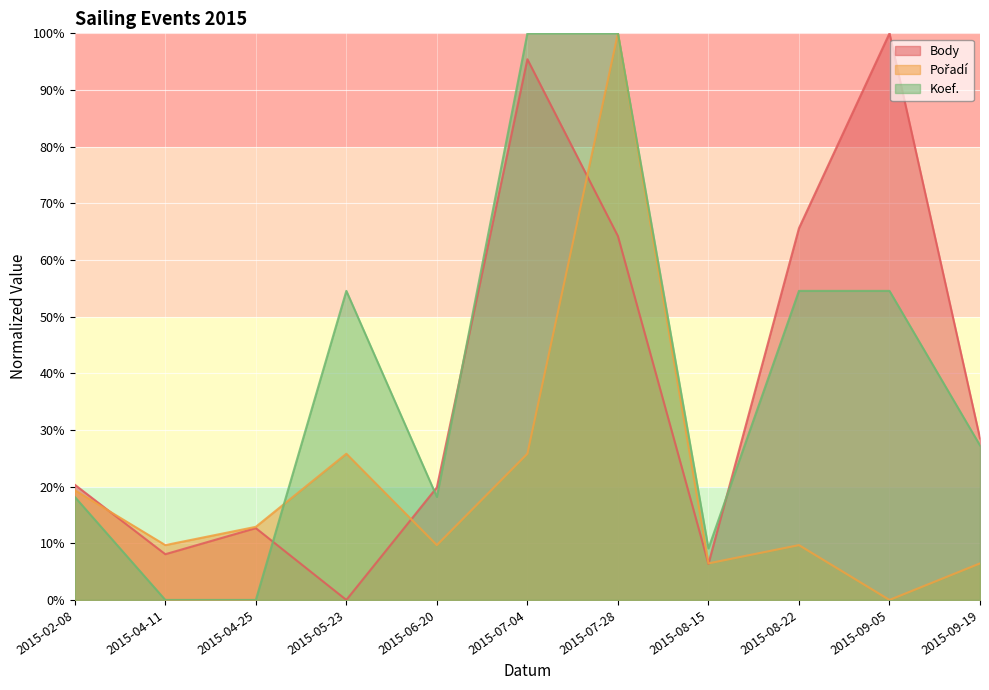

What is the sum of the Body values at 2015-08-15 and 2015-04-11?

14.4